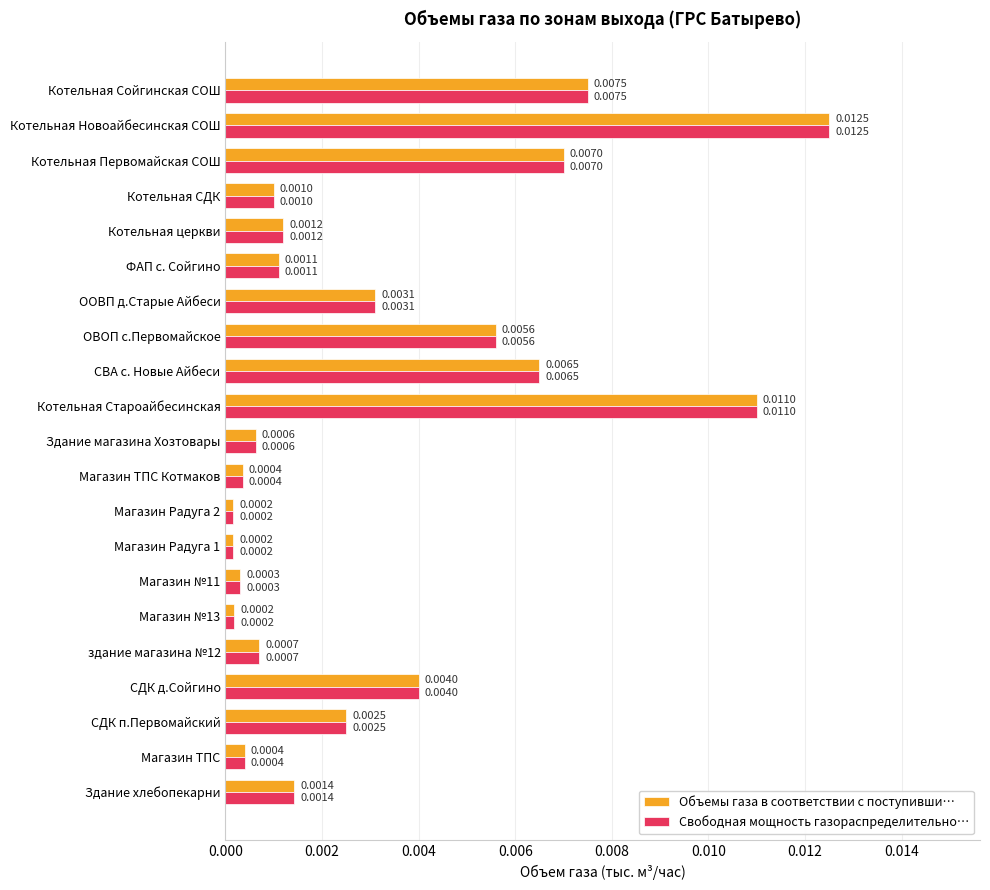

At which label does Свободная мощность газораспределительно… reach its peak?

Котельная Новоайбесинская СОШ